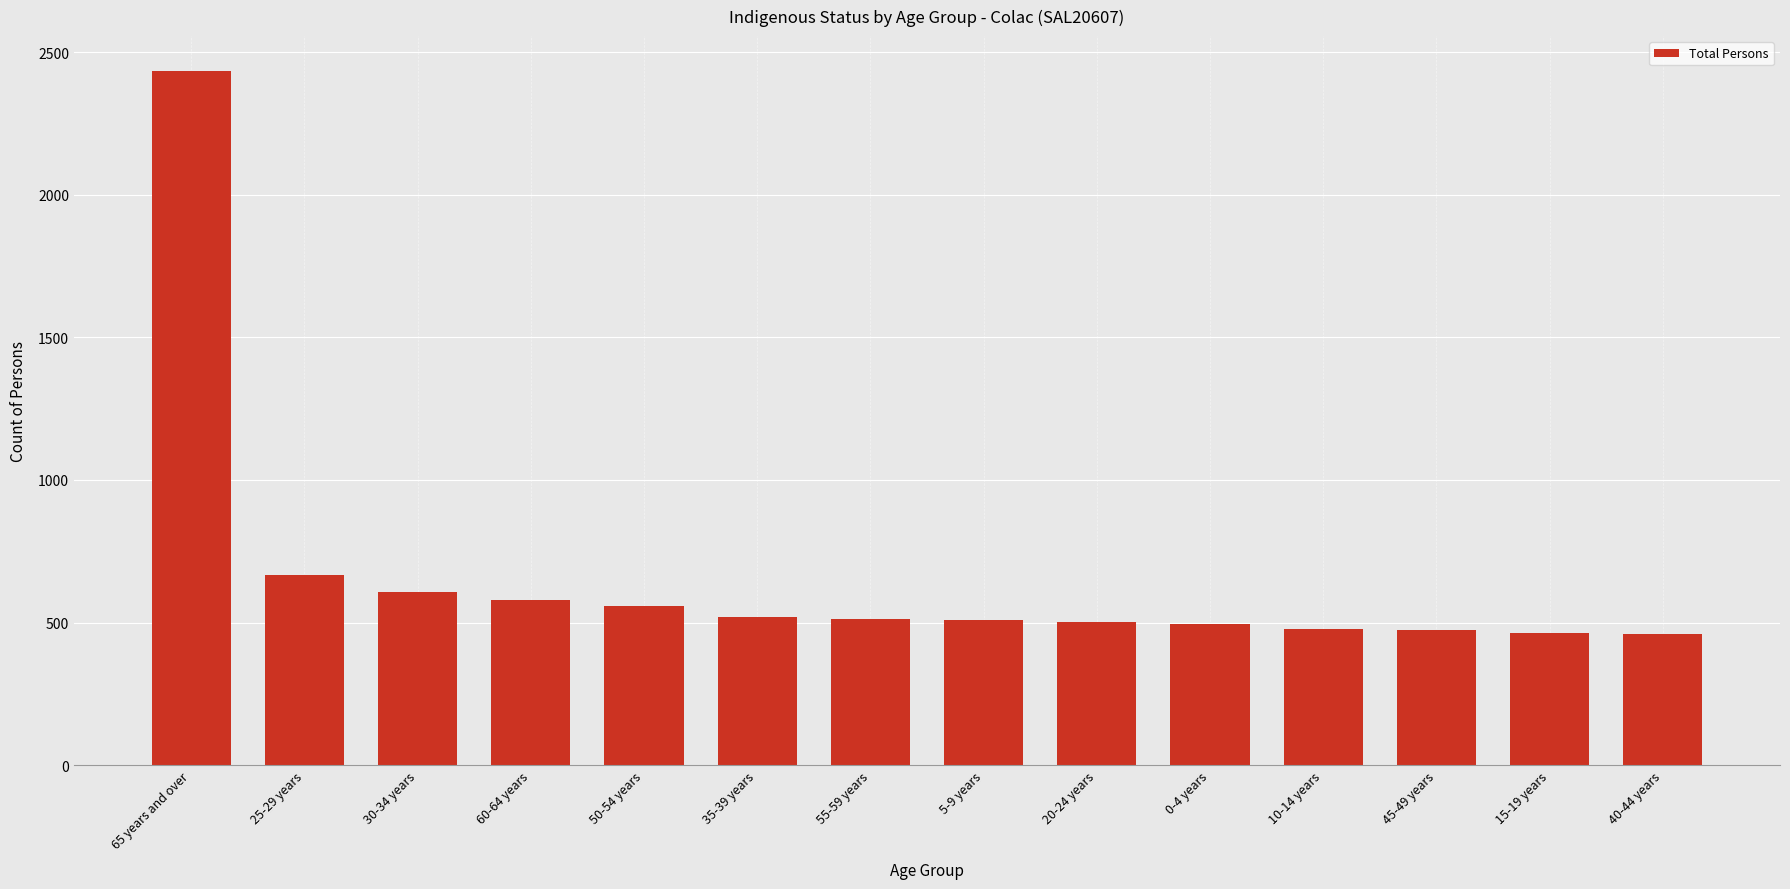

Are the bars horizontal?

No